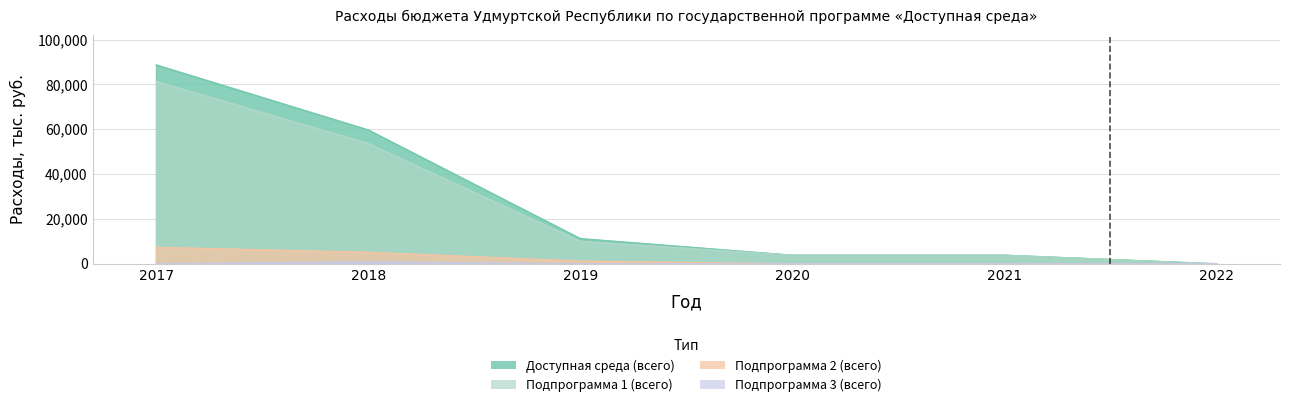

What is the sum of all Подпрограмма 3 (всего) values?

900.0